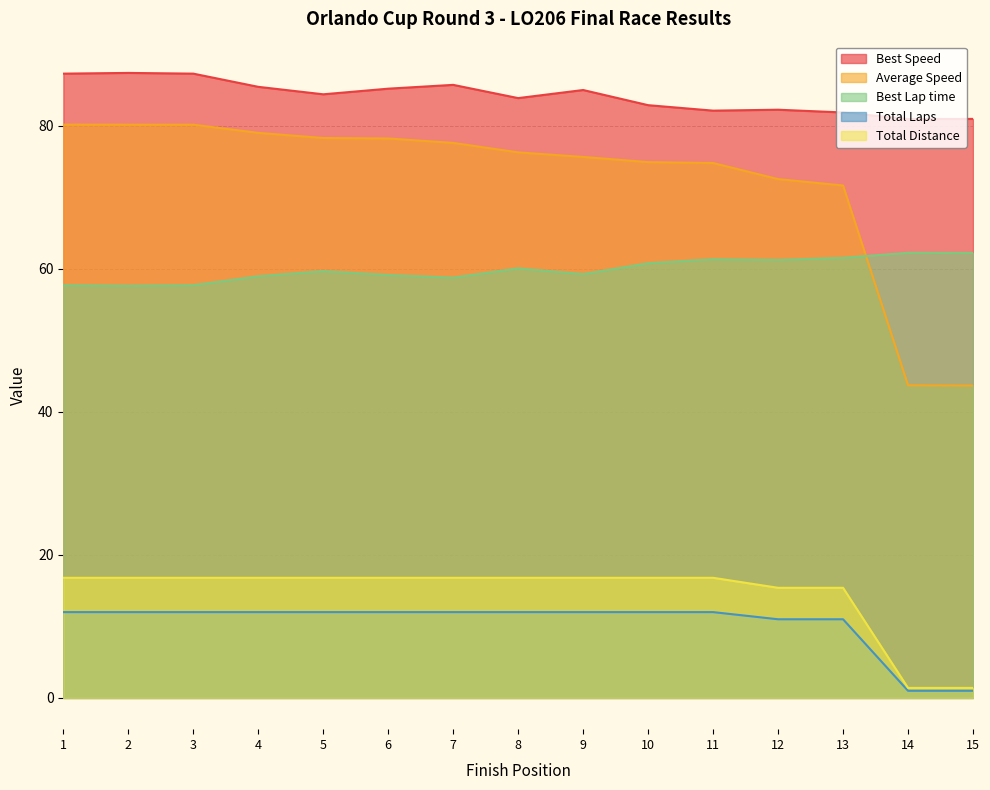

What are all the series names shown in the legend?

Best Speed, Average Speed, Best Lap time, Total Laps, Total Distance